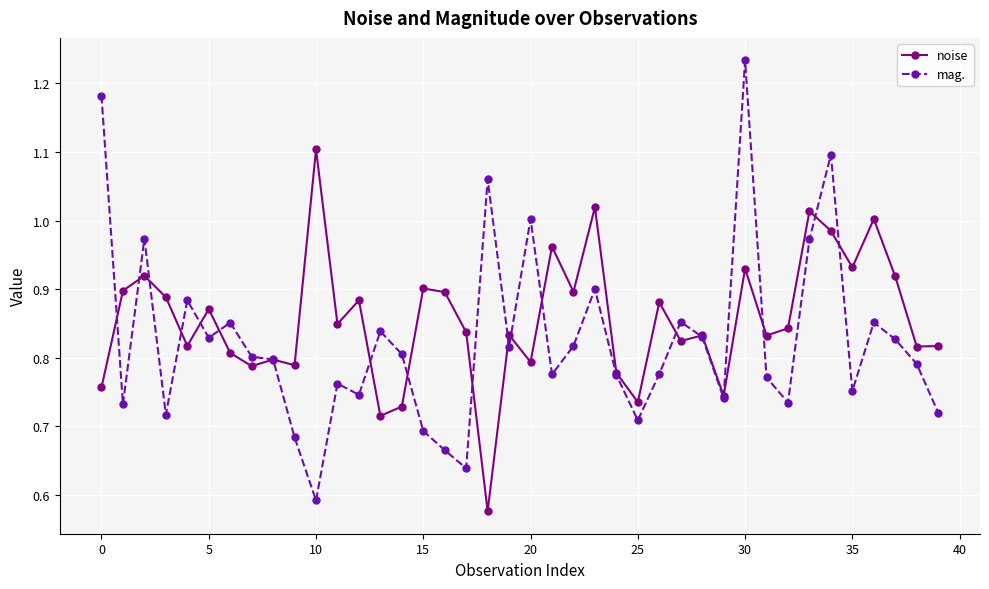

Which series has the largest total across all categories?

noise